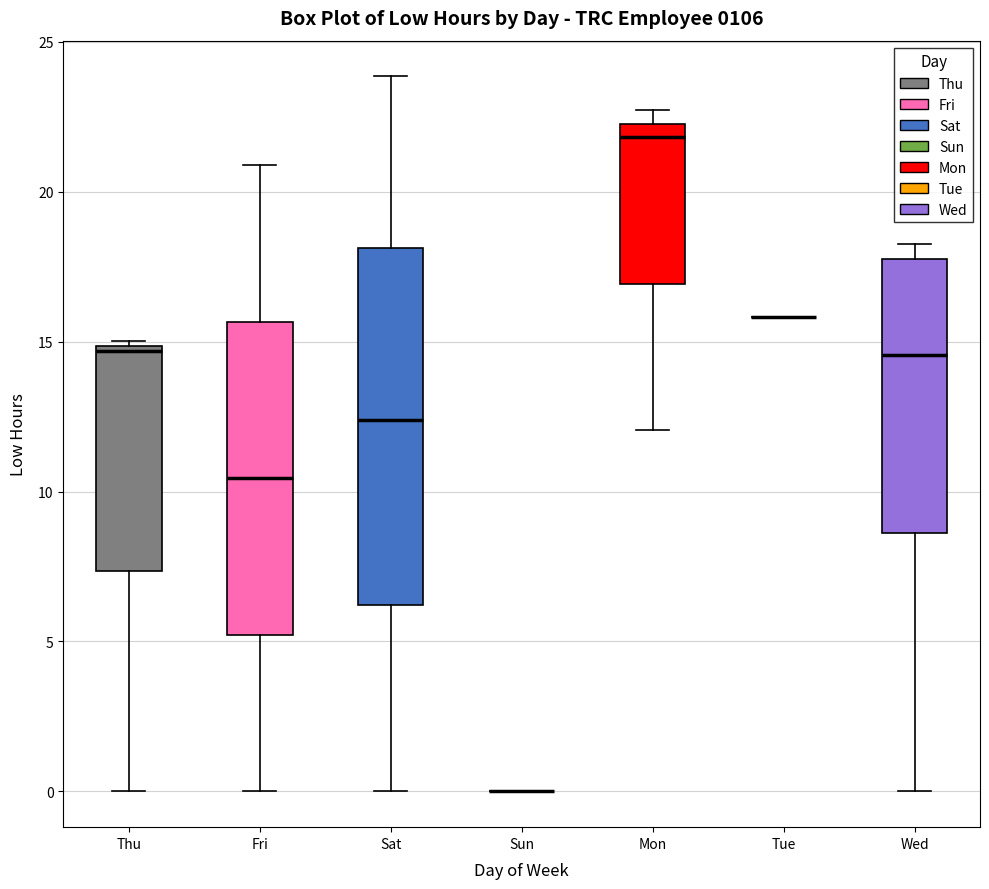

Reading left to right, read every box against the y-axis: the position of its median line, the range the box covers, and the ends of its whiskers. The values are not printed on the chart, so give them approximately, as read against the axis.

Thu: median 14.5, box 7.5 to 15.0, whiskers 0.0 to 15.0 (just above the box's upper edge)
Fri: median 10.5, box 5.0 to 15.5, whiskers 0.0 to 21.0
Sat: median 12.5, box 6.0 to 18.0, whiskers 0.0 to 24.0
Sun: box collapsed to a line at 0.0, whiskers 0.0 to 0.0
Mon: median 22.0, box 17.0 to 22.5, whiskers 12.0 to 22.5 (just above the box's upper edge)
Tue: box collapsed to a line at 16.0, whiskers 16.0 to 16.0
Wed: median 14.5, box 8.5 to 18.0, whiskers 0.0 to 18.0 (just above the box's upper edge)